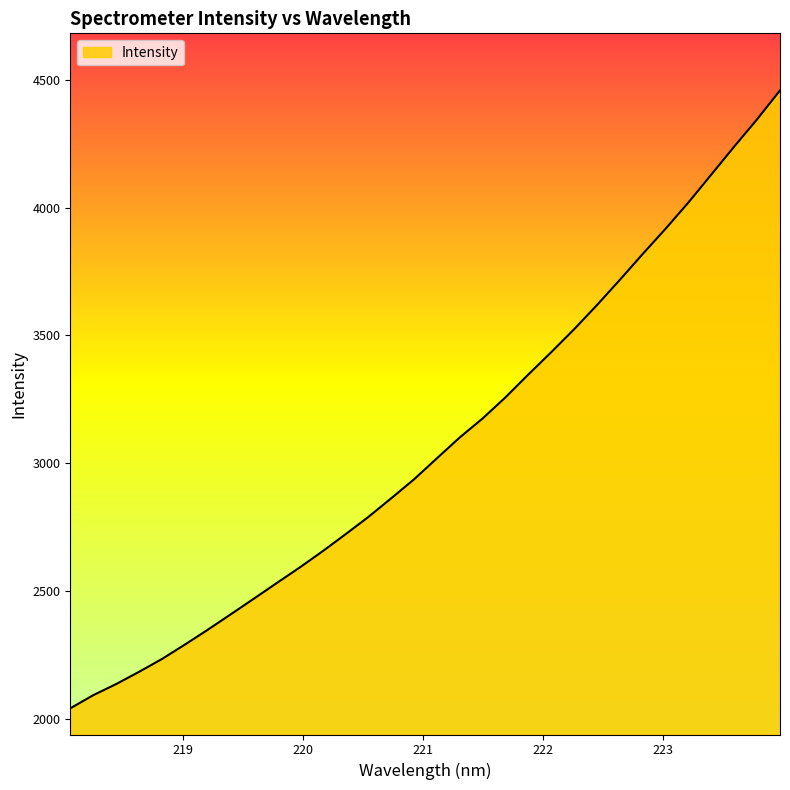

Count the number of data series in this chart.

1